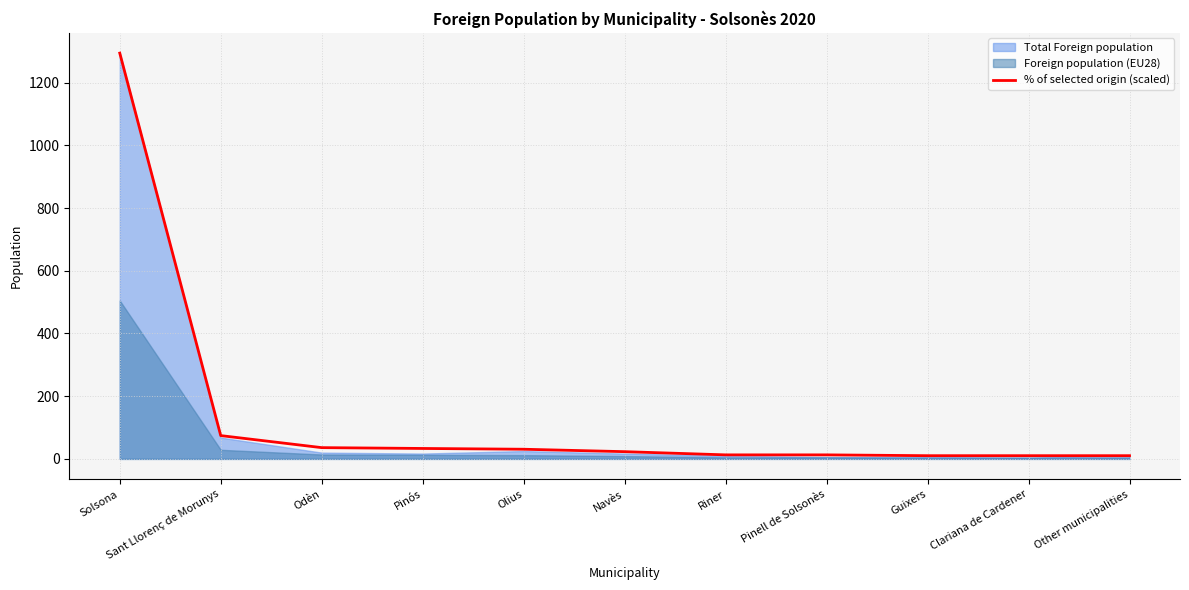

Reading left to right, extract all data points from this chart.

Solsona=1294.0	Sant Llorenç de Morunys=74.3	Odèn=35.9	Pinós=33.3	Olius=30.8	Navès=23.1	Riner=12.8	Pinell de Solsonès=12.8	Guixers=10.2	Clariana de Cardener=10.2	Other municipalities=10.2